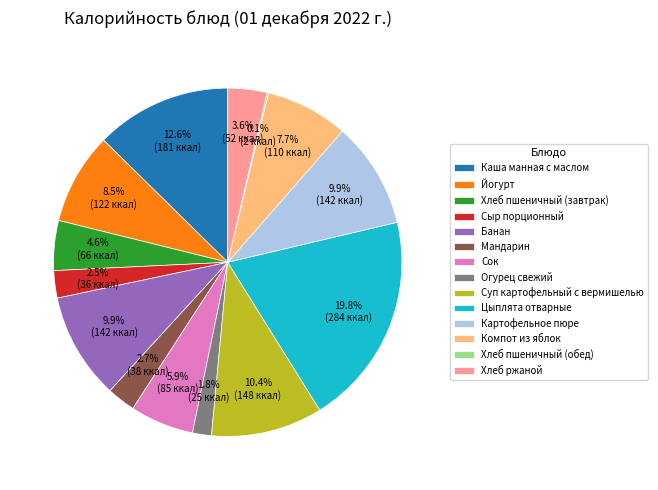

Is the sum of Каша манная с маслом and Компот из яблок greater than half?

No